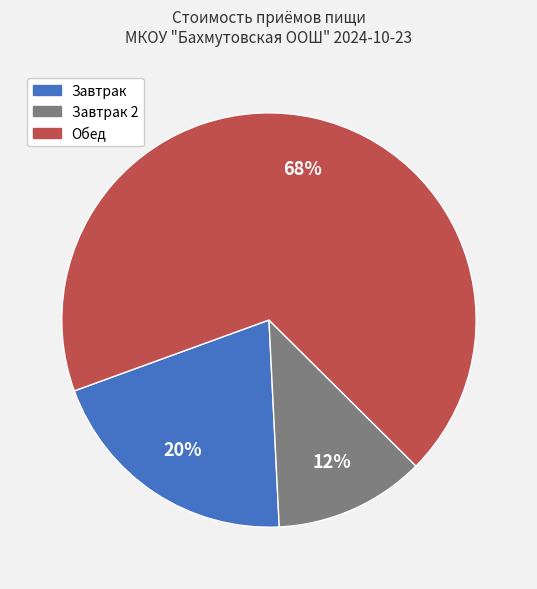

Does any single category account for the majority?

Yes